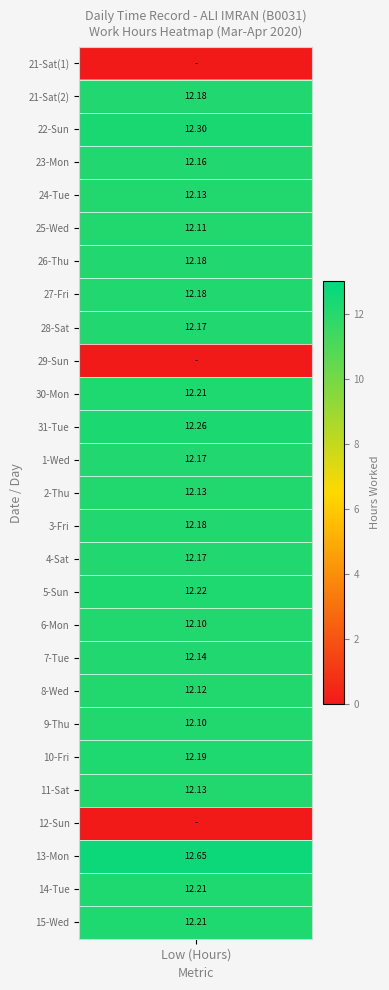

What is the sum of all values?

292.6